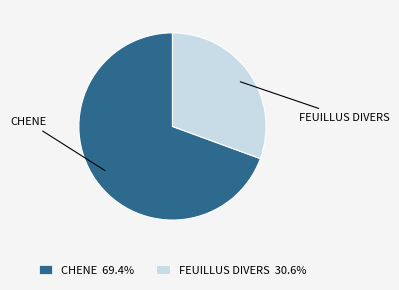

Do FEUILLUS DIVERS and CHENE together represent more than half of the pie?

Yes